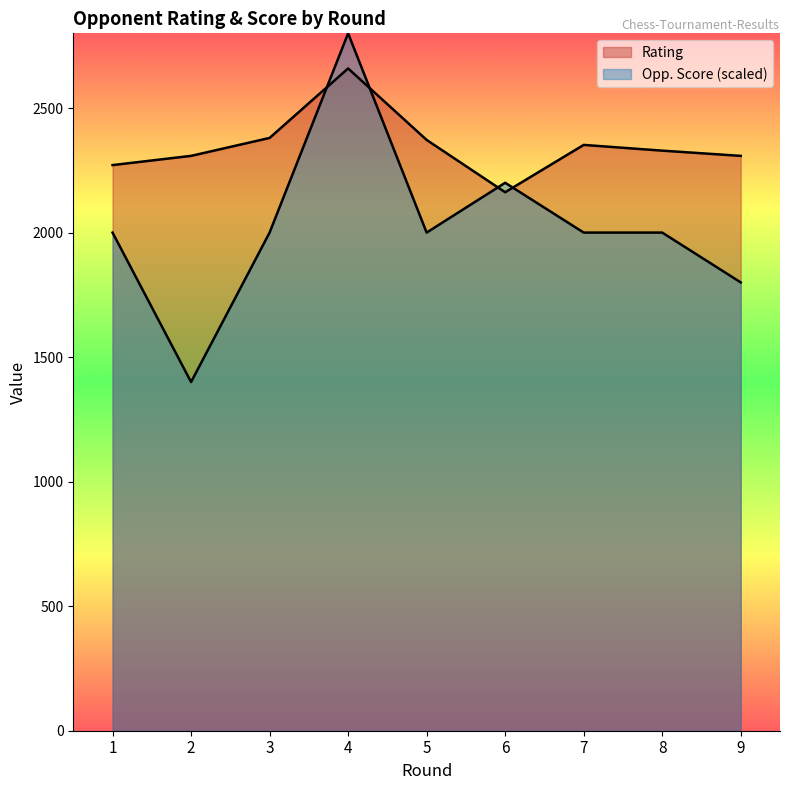

What is the total value across all series at 4?

5459